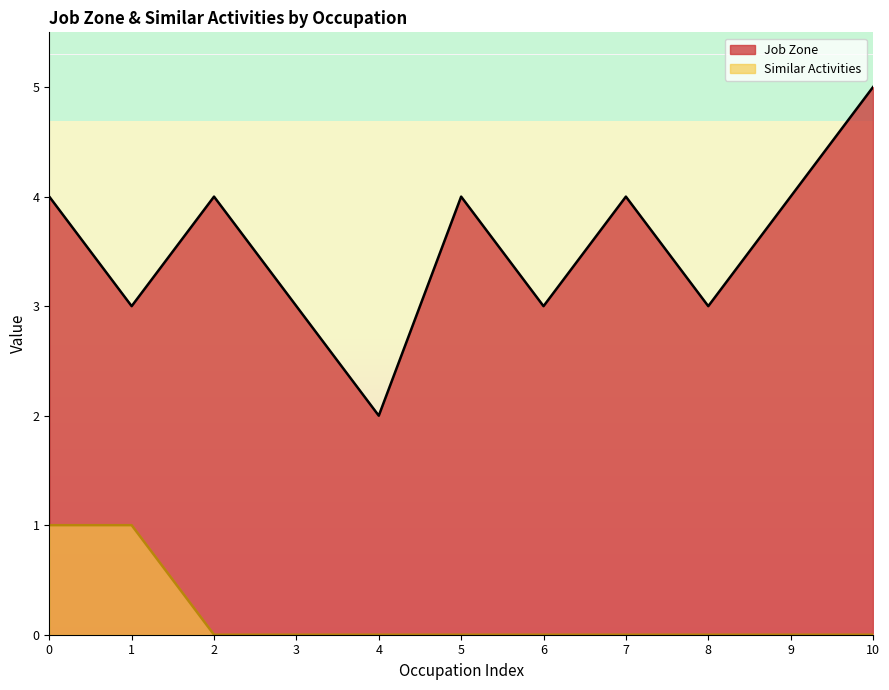

Reading left to right, list all the values displayed in this chart.

Job Zone: 4	3	4	3	2	4	3	4	3	4	5
Similar Activities: 1	1	0	0	0	0	0	0	0	0	0